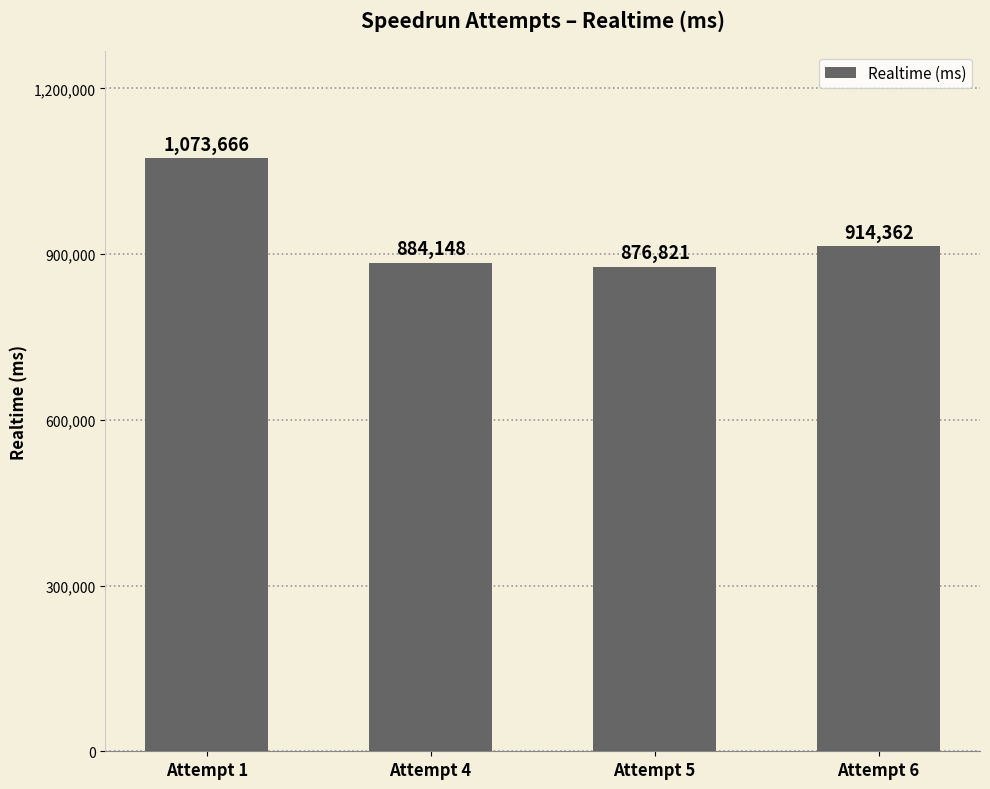

List the labels in order of value, smallest first.

Attempt 5, Attempt 4, Attempt 6, Attempt 1